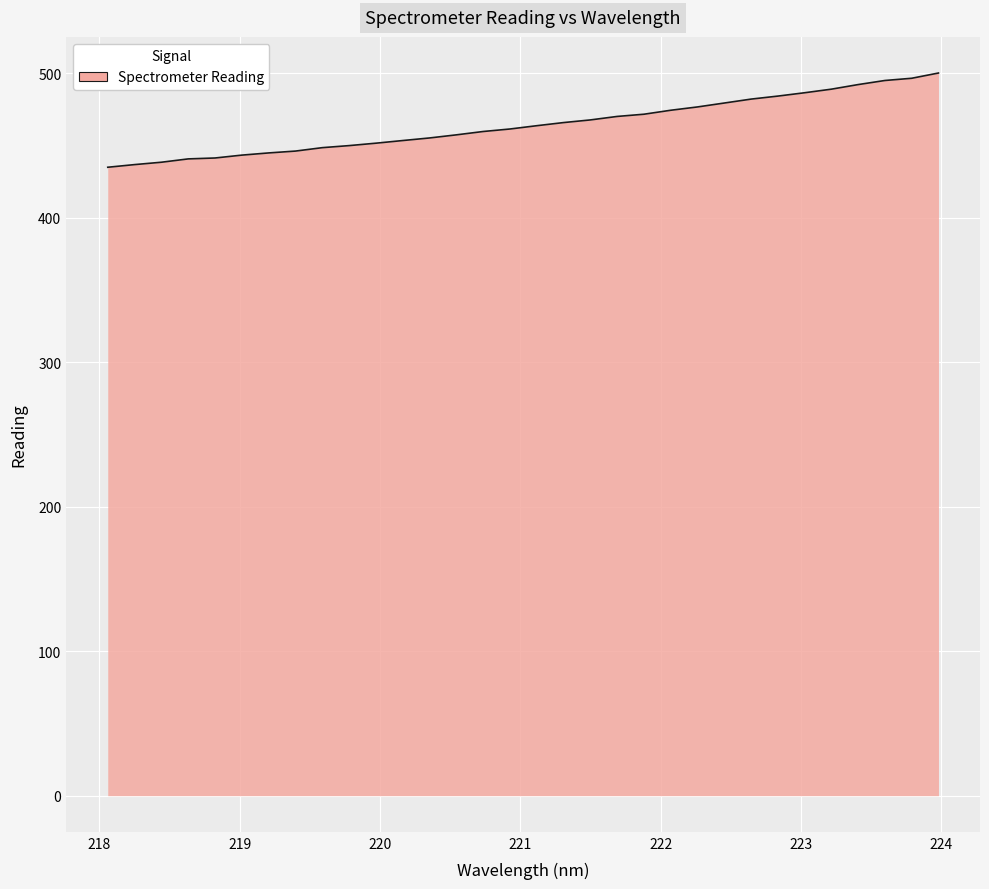

What is the difference between the maximum and minimum values?

65.2